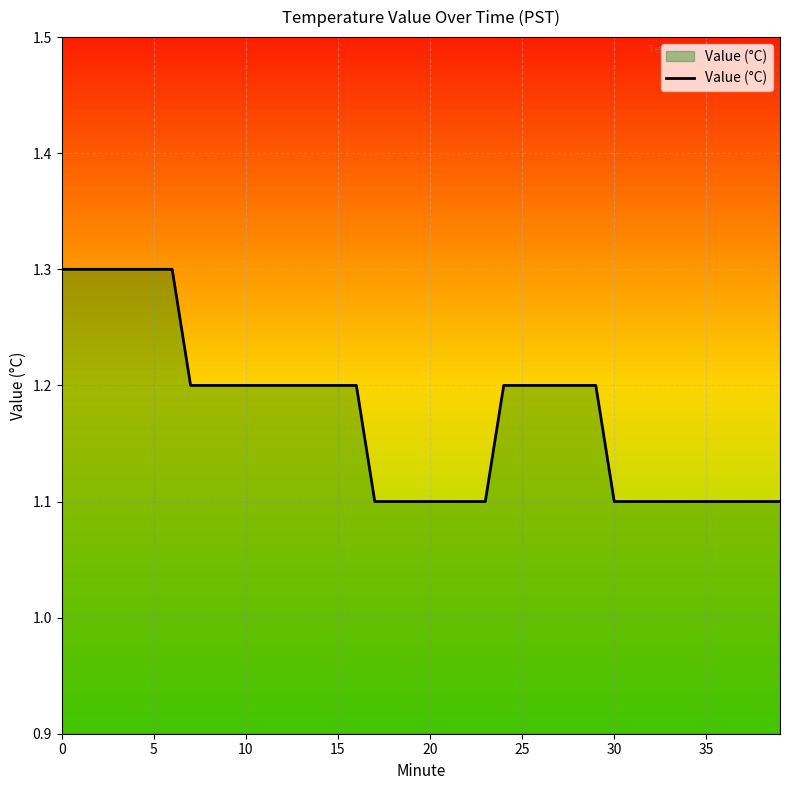

What is the maximum value shown in the chart?

1.3